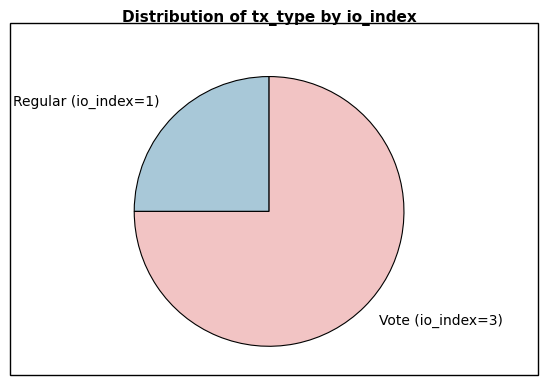

Which category has the biggest portion of the pie?

Vote (io_index=3)